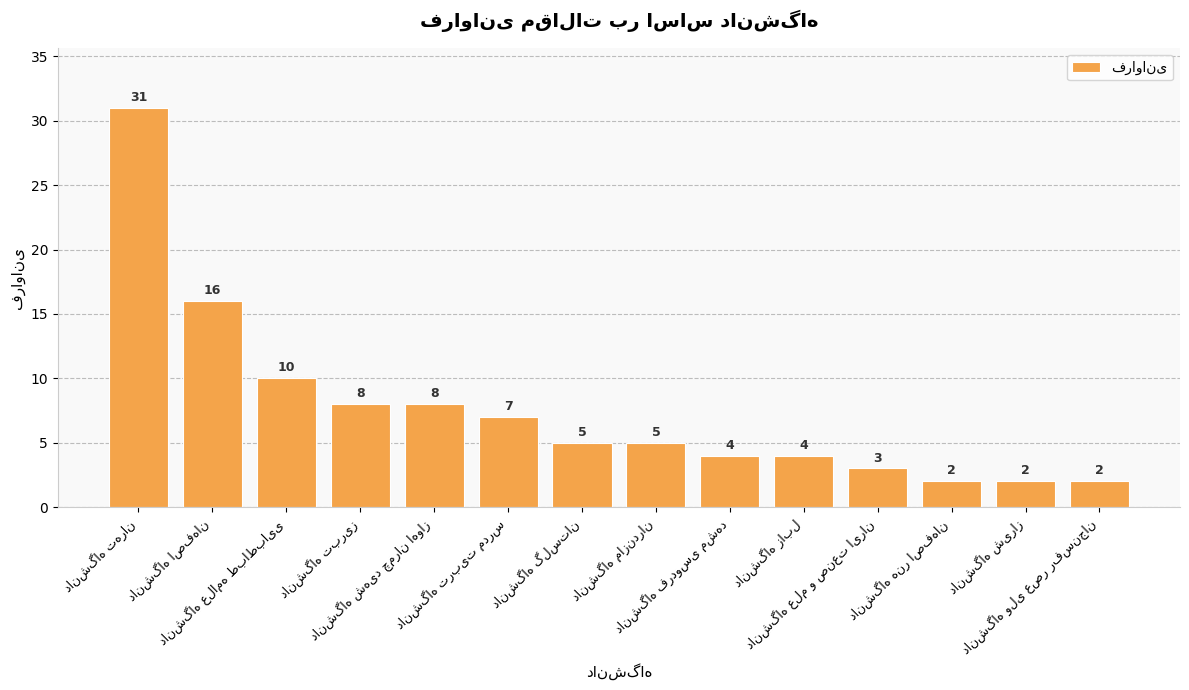

What is the value of the 6th bar from the left?

7